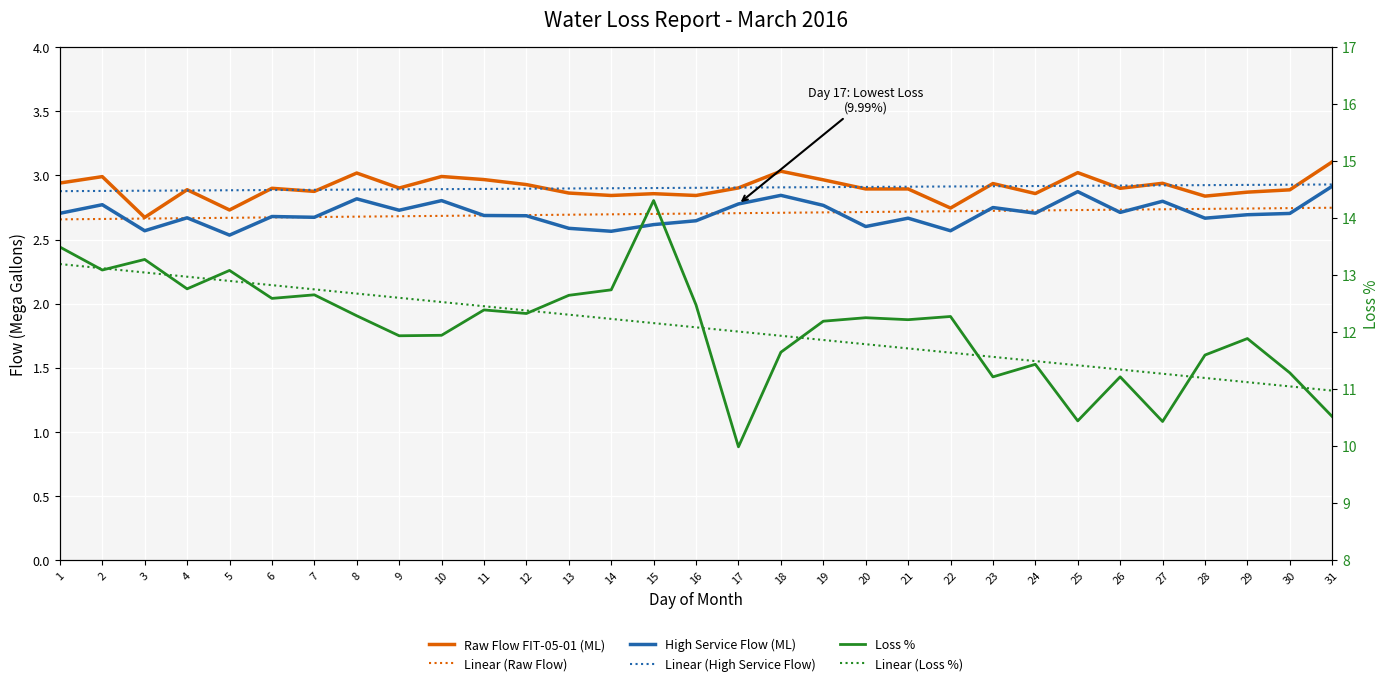

Reading right to left, extract all data points from this chart.

Raw Flow FIT-05-01 (ML): 31=3.1	30=2.9	29=2.9	28=2.8	27=2.9	26=2.9	25=3.0	24=2.9	23=2.9	22=2.7	21=2.9	20=2.9	19=3.0	18=3.0	17=2.9	16=2.8	15=2.9	14=2.8	13=2.9	12=2.9	11=3.0	10=3.0	9=2.9	8=3.0	7=2.9	6=2.9	5=2.7	4=2.9	3=2.7	2=3.0	1=2.9
Linear (Raw Flow): 31=2.7	30=2.7	29=2.7	28=2.7	27=2.7	26=2.7	25=2.7	24=2.7	23=2.7	22=2.7	21=2.7	20=2.7	19=2.7	18=2.7	17=2.7	16=2.7	15=2.7	14=2.7	13=2.7	12=2.7	11=2.7	10=2.7	9=2.7	8=2.7	7=2.7	6=2.7	5=2.7	4=2.7	3=2.7	2=2.7	1=2.7
High Service Flow (ML): 31=2.9	30=2.7	29=2.7	28=2.7	27=2.8	26=2.7	25=2.9	24=2.7	23=2.8	22=2.6	21=2.7	20=2.6	19=2.8	18=2.8	17=2.8	16=2.6	15=2.6	14=2.6	13=2.6	12=2.7	11=2.7	10=2.8	9=2.7	8=2.8	7=2.7	6=2.7	5=2.5	4=2.7	3=2.6	2=2.8	1=2.7
Linear (High Service Flow): 31=2.9	30=2.9	29=2.9	28=2.9	27=2.9	26=2.9	25=2.9	24=2.9	23=2.9	22=2.9	21=2.9	20=2.9	19=2.9	18=2.9	17=2.9	16=2.9	15=2.9	14=2.9	13=2.9	12=2.9	11=2.9	10=2.9	9=2.9	8=2.9	7=2.9	6=2.9	5=2.9	4=2.9	3=2.9	2=2.9	1=2.9
Loss %: 31=10.5	30=11.3	29=11.9	28=11.6	27=10.4	26=11.2	25=10.4	24=11.4	23=11.2	22=12.3	21=12.2	20=12.3	19=12.2	18=11.6	17=10.0	16=12.5	15=14.3	14=12.7	13=12.6	12=12.3	11=12.4	10=11.9	9=11.9	8=12.3	7=12.7	6=12.6	5=13.1	4=12.8	3=13.3	2=13.1	1=13.5
Linear (Loss %): 31=11.0	30=11.0	29=11.1	28=11.2	27=11.3	26=11.3	25=11.4	24=11.5	23=11.6	22=11.6	21=11.7	20=11.8	19=11.9	18=11.9	17=12.0	16=12.1	15=12.2	14=12.2	13=12.3	12=12.4	11=12.5	10=12.5	9=12.6	8=12.7	7=12.8	6=12.8	5=12.9	4=13.0	3=13.0	2=13.1	1=13.2